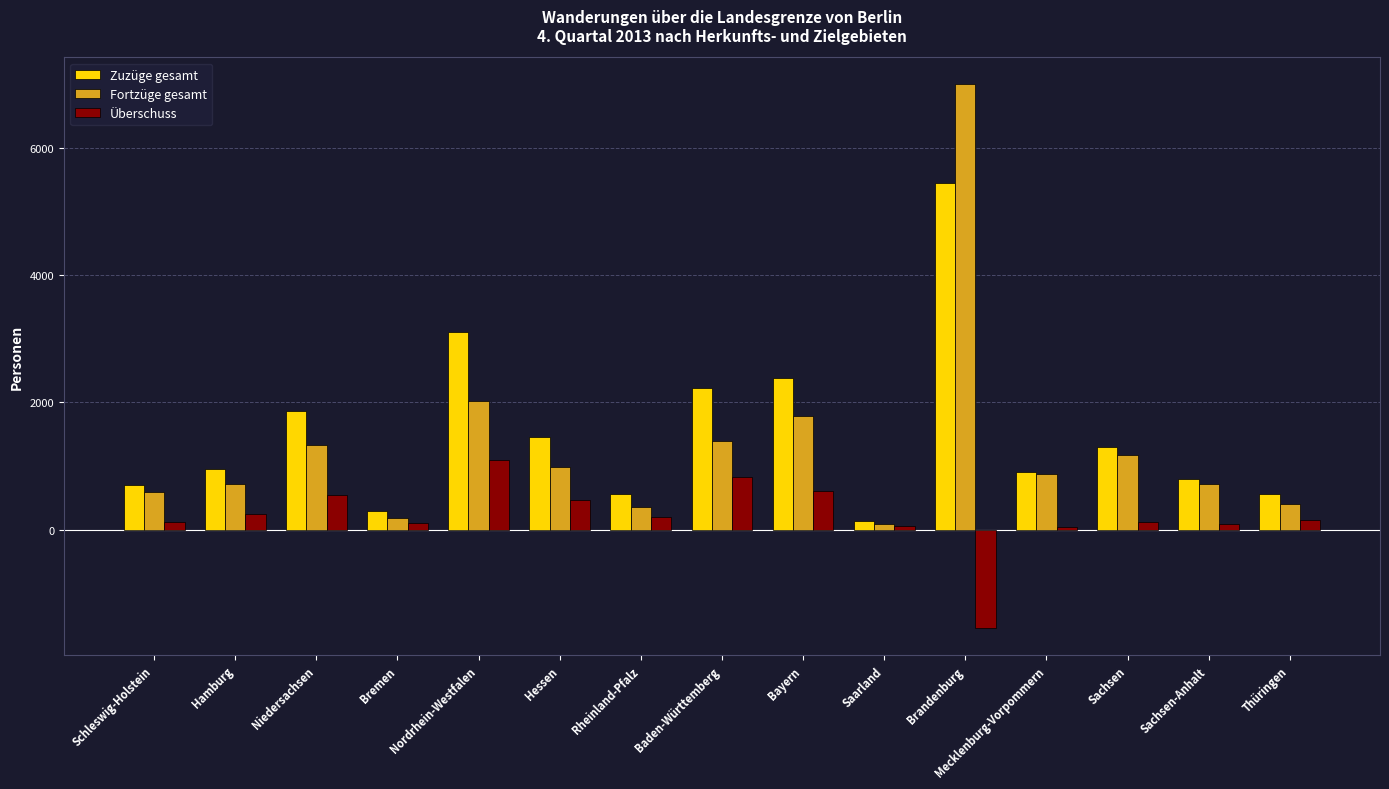

How many bars are there in each group?

3